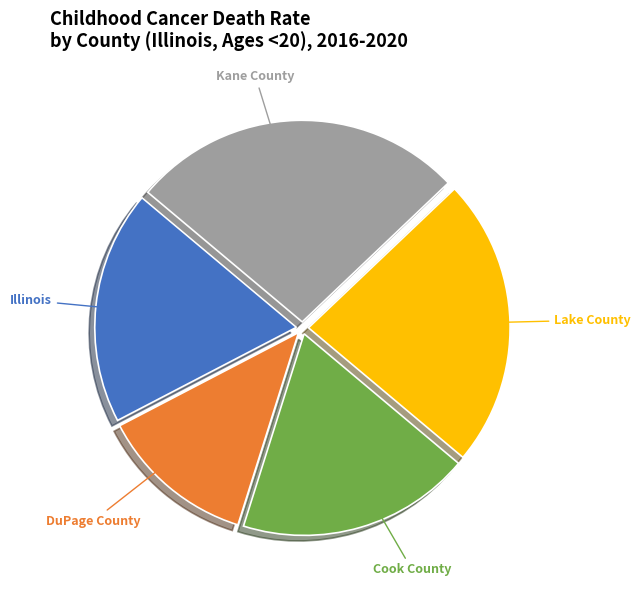

Is there a majority slice in this chart?

No